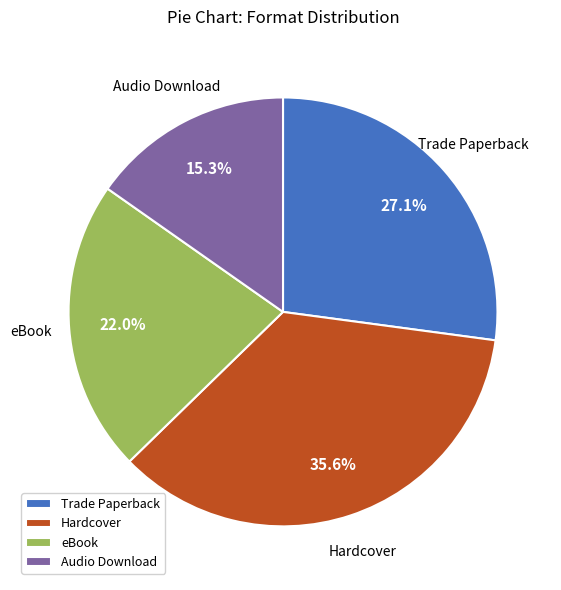

Does any single category account for the majority?

No